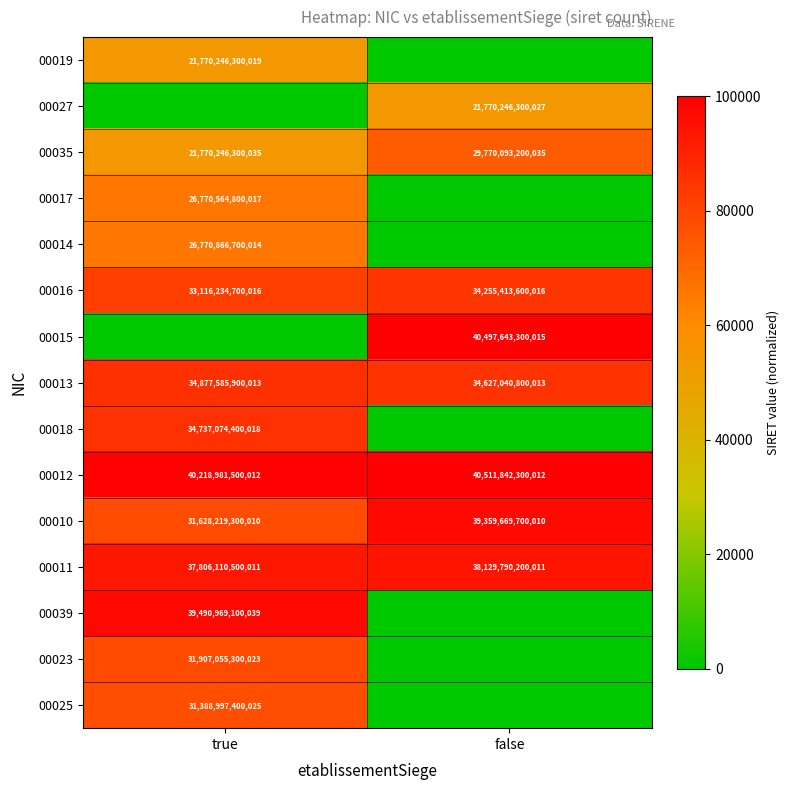

At which category is the sum across all series the highest?

true